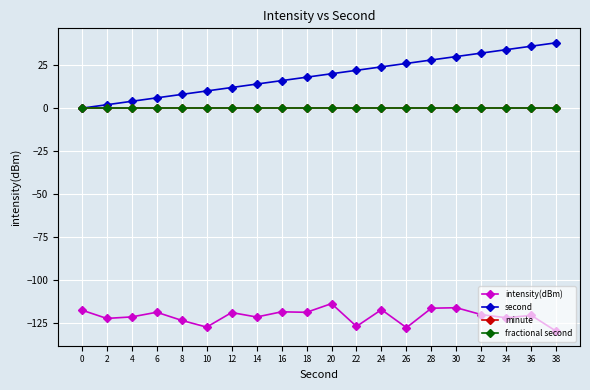

Reading right to left, extract all data points from this chart.

intensity(dBm): 38=-129.6	36=-120.3	34=-121.7	32=-119.9	30=-115.9	28=-116.2	26=-127.5	24=-117.0	22=-126.8	20=-113.5	18=-118.6	16=-118.3	14=-121.3	12=-118.7	10=-127.2	8=-123.2	6=-118.5	4=-121.2	2=-122.1	0=-117.3
second: 38=38.0	36=36.0	34=34.0	32=32.0	30=30.0	28=28.0	26=26.0	24=24.0	22=22.0	20=20.0	18=18.0	16=16.0	14=14.0	12=12.0	10=10.0	8=8.0	6=6.0	4=4.0	2=2.0	0=0.0
minute: 38=0.0	36=0.0	34=0.0	32=0.0	30=0.0	28=0.0	26=0.0	24=0.0	22=0.0	20=0.0	18=0.0	16=0.0	14=0.0	12=0.0	10=0.0	8=0.0	6=0.0	4=0.0	2=0.0	0=0.0
fractional second: 38=0.0	36=0.0	34=0.0	32=0.0	30=0.0	28=0.0	26=0.0	24=0.0	22=0.0	20=0.0	18=0.0	16=0.0	14=0.0	12=0.0	10=0.0	8=0.0	6=0.0	4=0.0	2=0.0	0=0.0